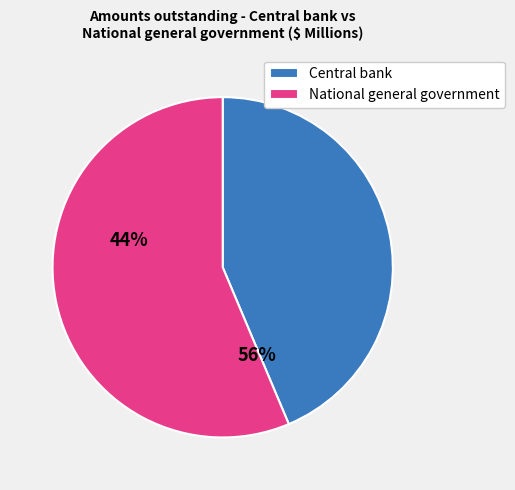

What is the smallest slice in the pie chart?

Central bank